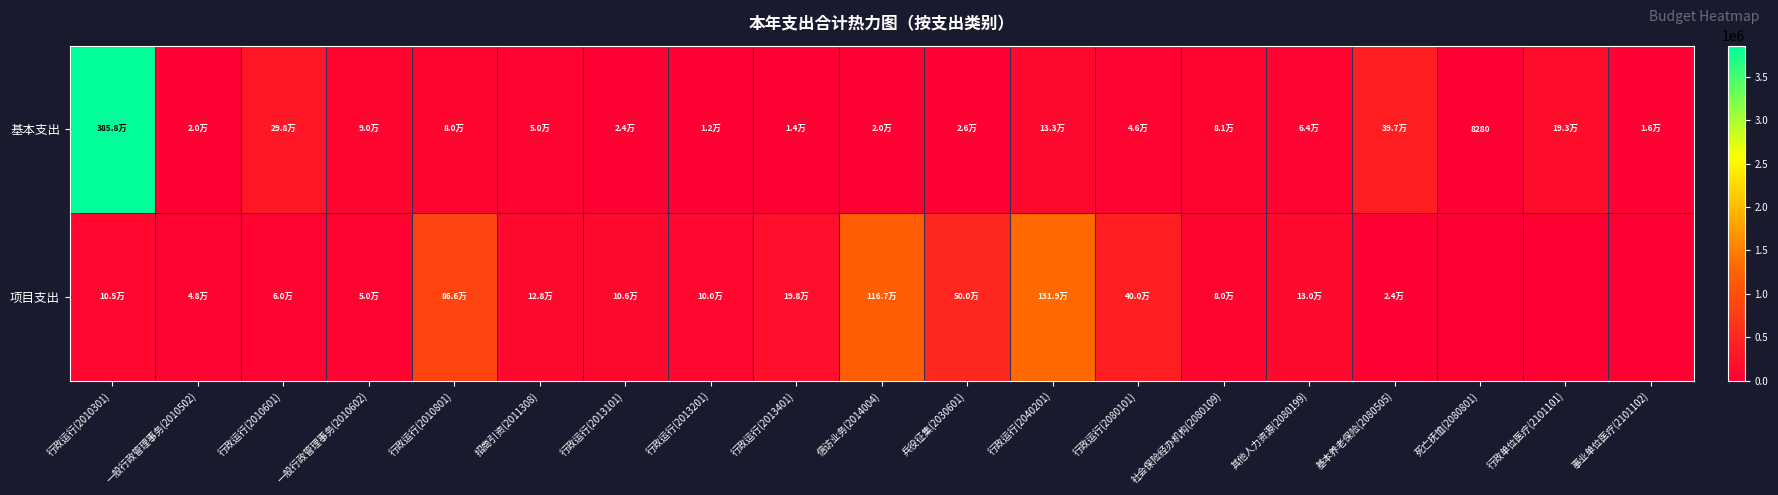

What is the approximate value of 项目支出 at 行政运行(2013101)?

105764.0